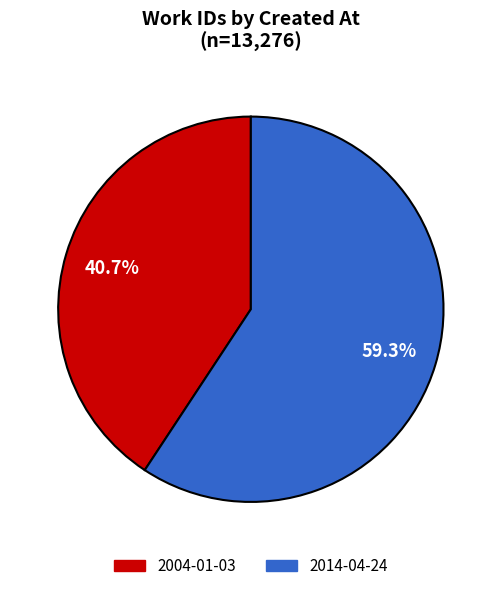

To the nearest percent, what is the difference between the largest and smallest slice percentages?

19%